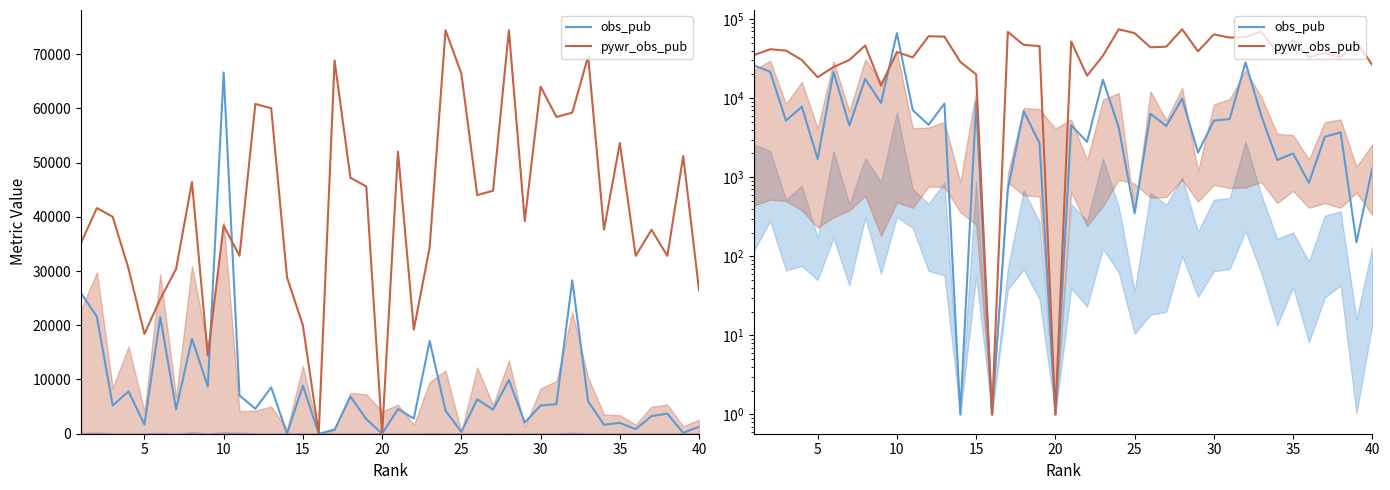

How many lines are shown in the chart?

2